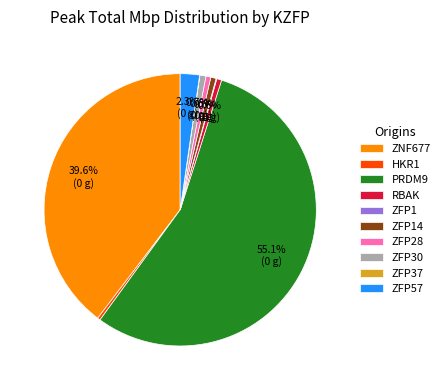

Which category has the biggest portion of the pie?

PRDM9